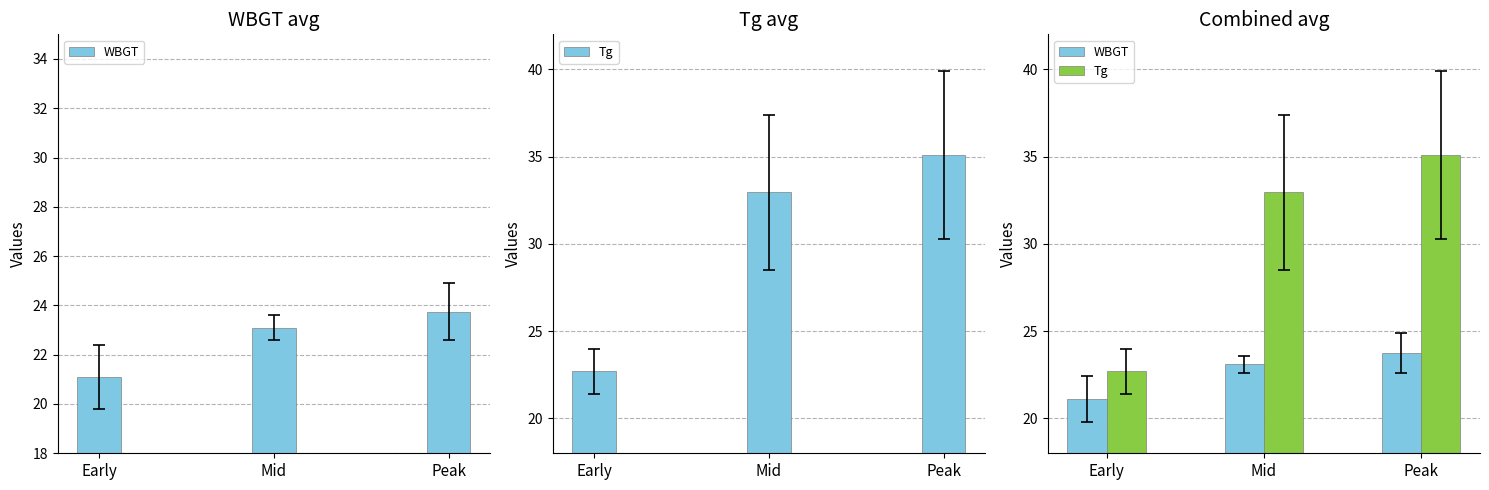

What is the value of the WBGT bar at the 1st from the left?

21.1